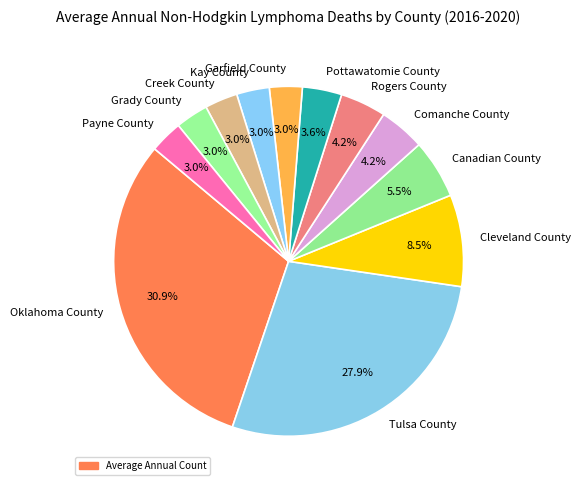

What is the largest slice in the pie chart?

Oklahoma County